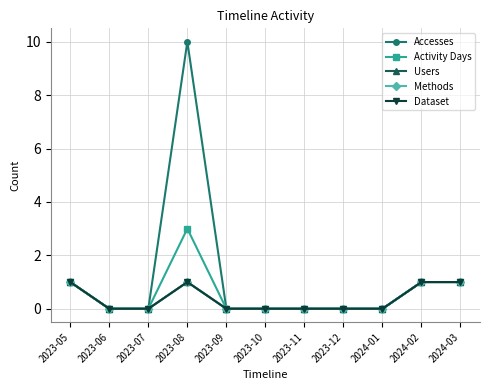

The Dataset series shows 0 at 2023-06. True or false?

True